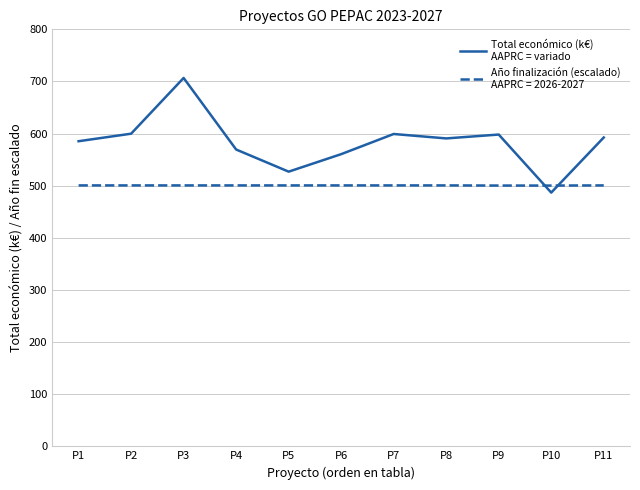

At which category does the chart reach its minimum across all series?

P10